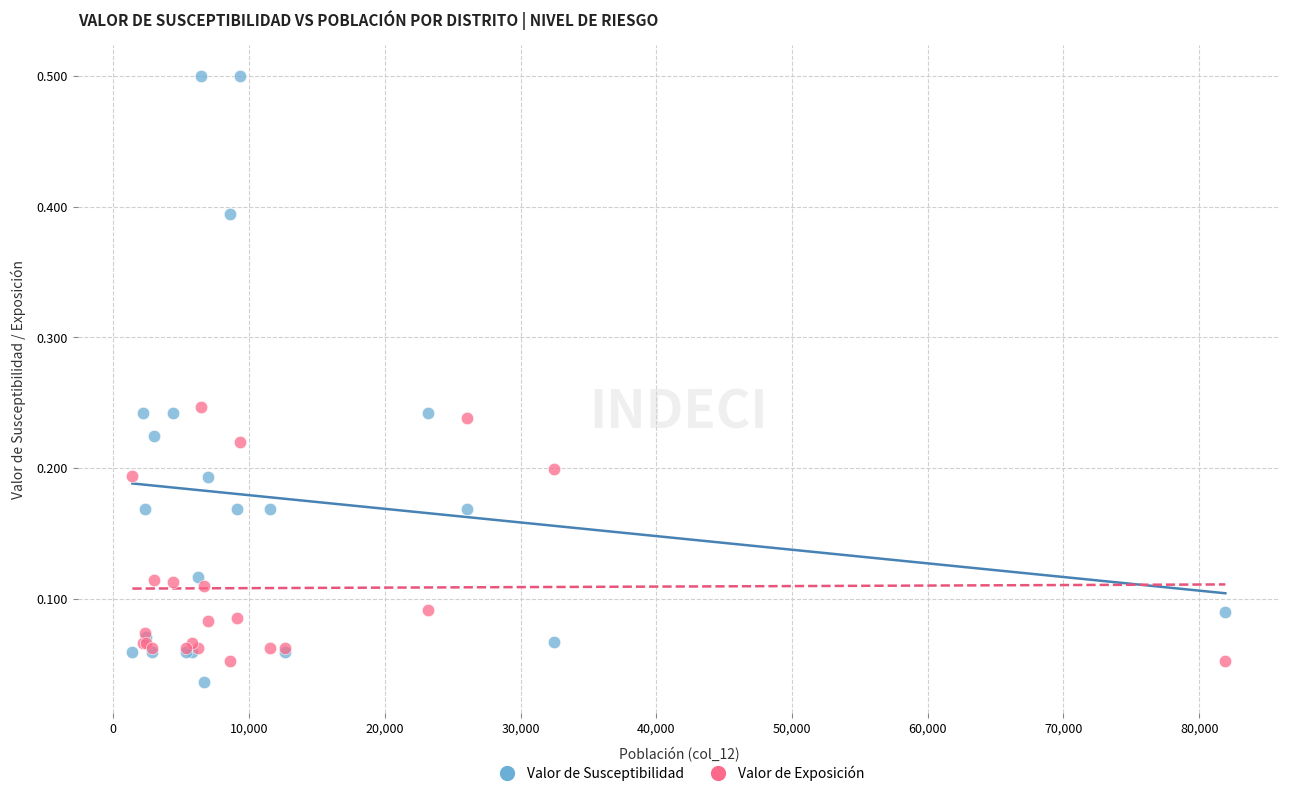

Which series reaches the minimum Y coordinate?

Valor de Susceptibilidad